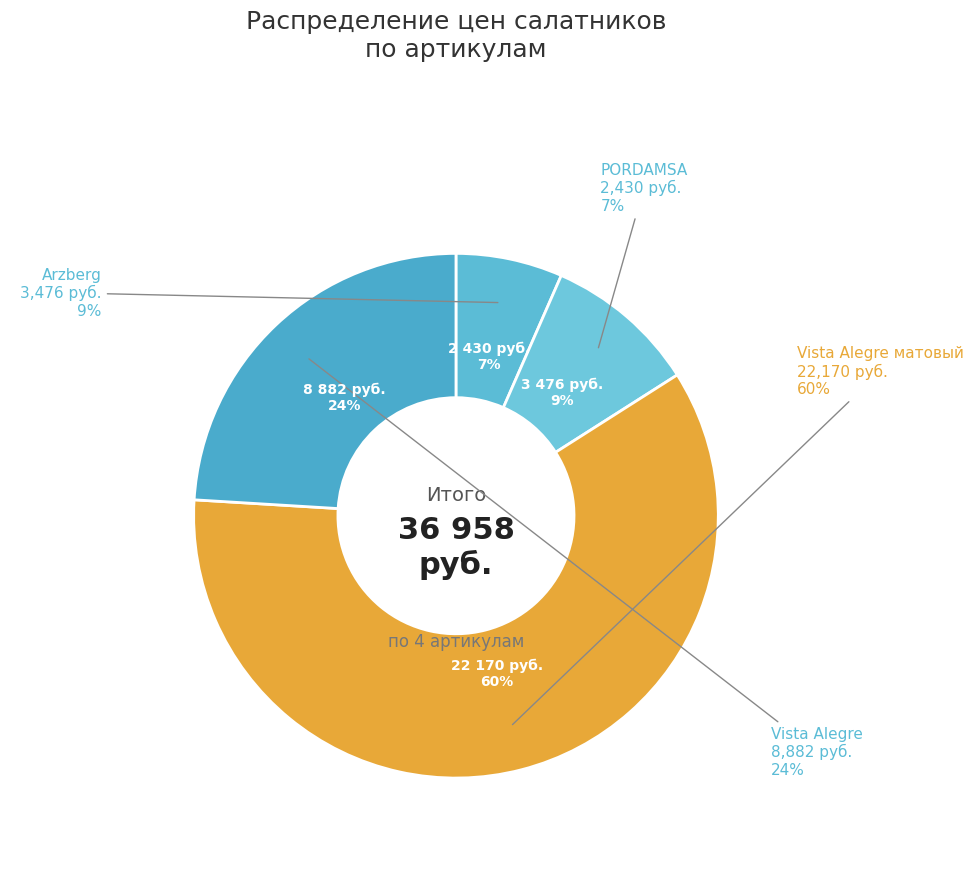

Is the sum of 20643 and 8522 greater than half?

No